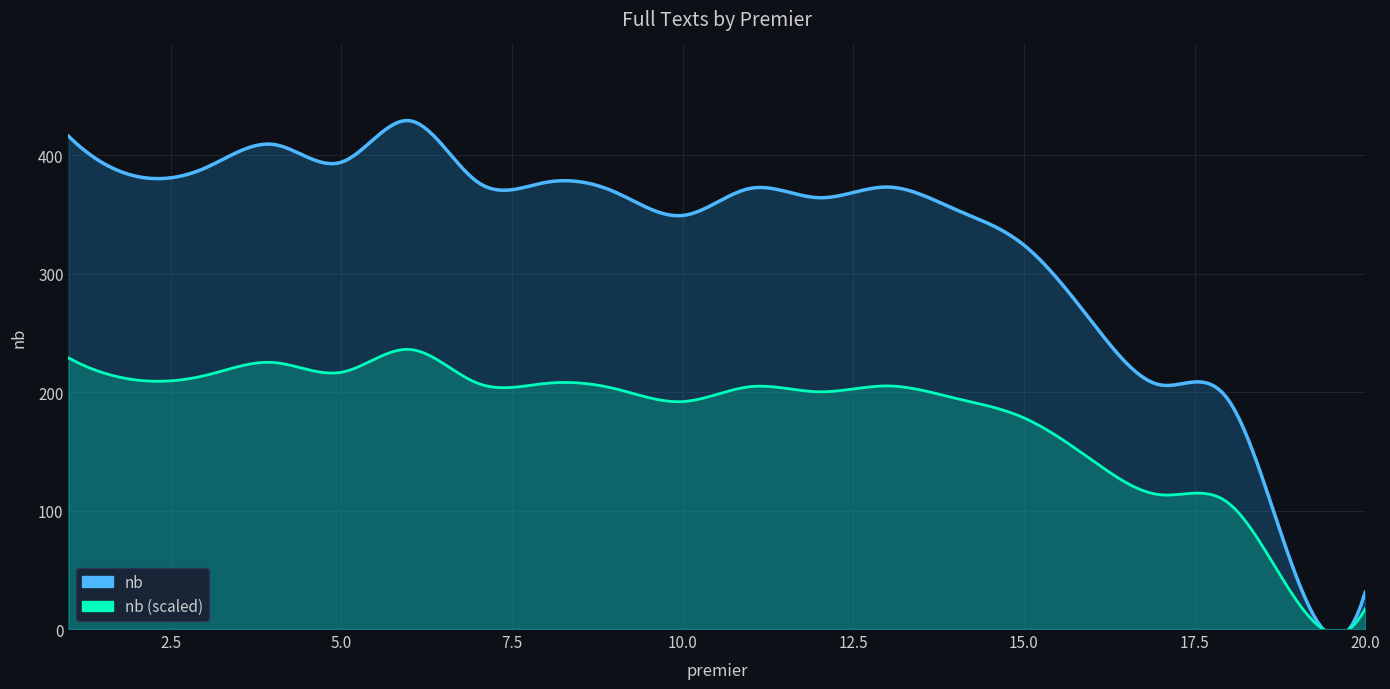

What is the change in value from 5 to 6?

+35